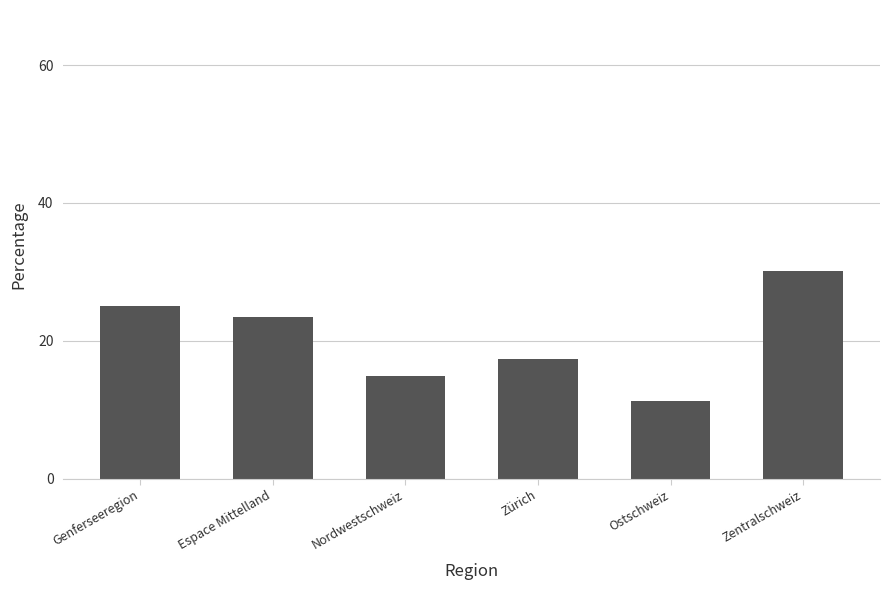

The chart shows a value of 12.4 at Genferseeregion. True or false?

False